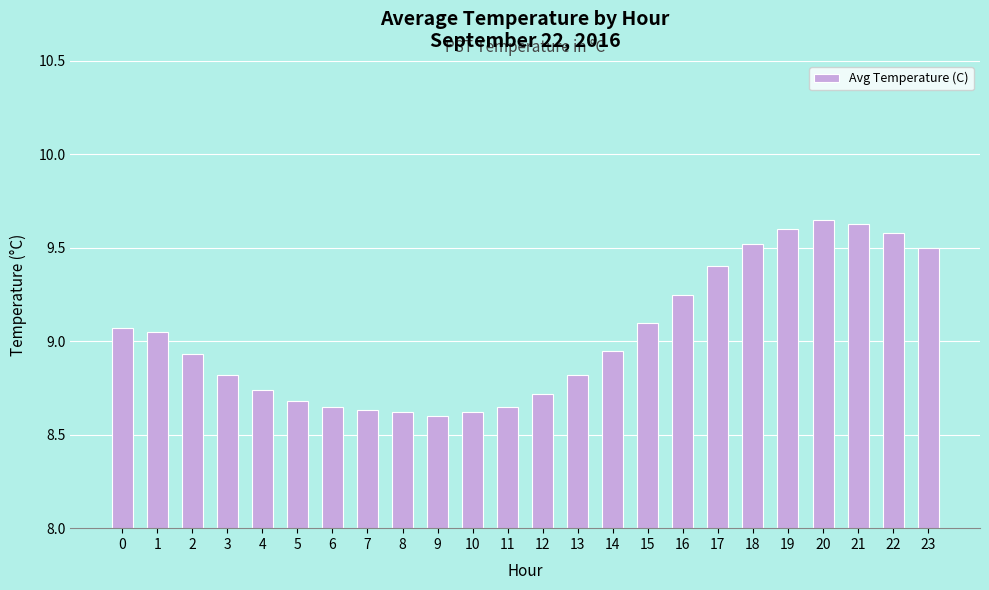

What is the difference between the second highest and second lowest values?

1.0